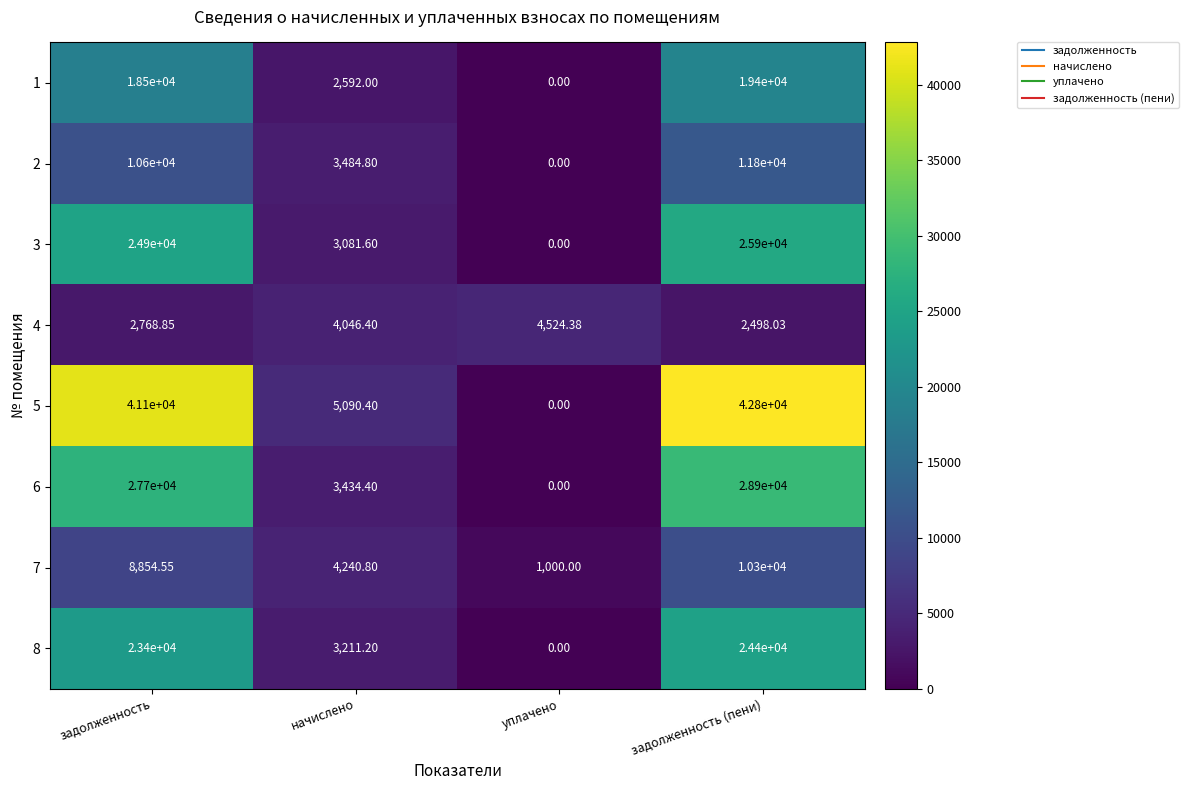

Is the value of 6 at начислено greater than the value of 7 at задолженность?

No